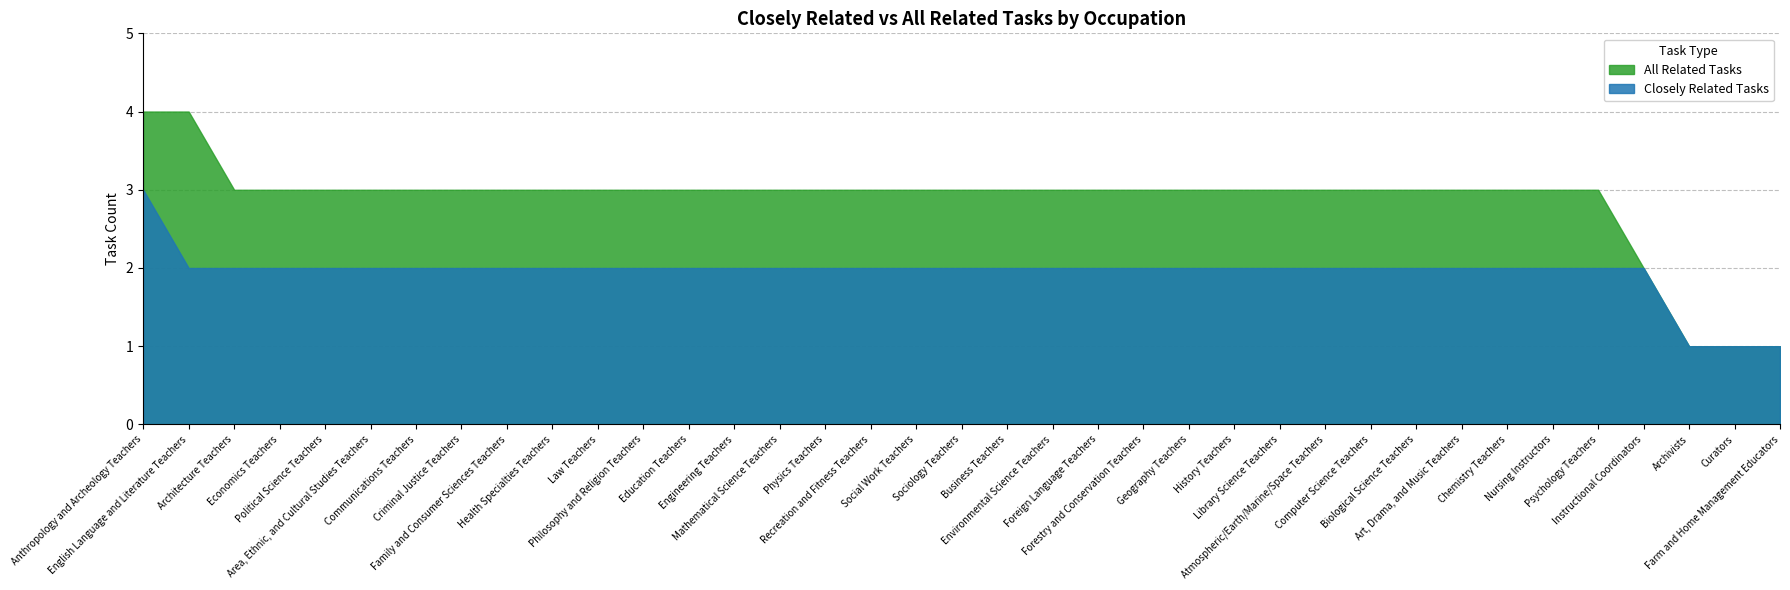

Which series has the largest total across all categories?

All Related Tasks